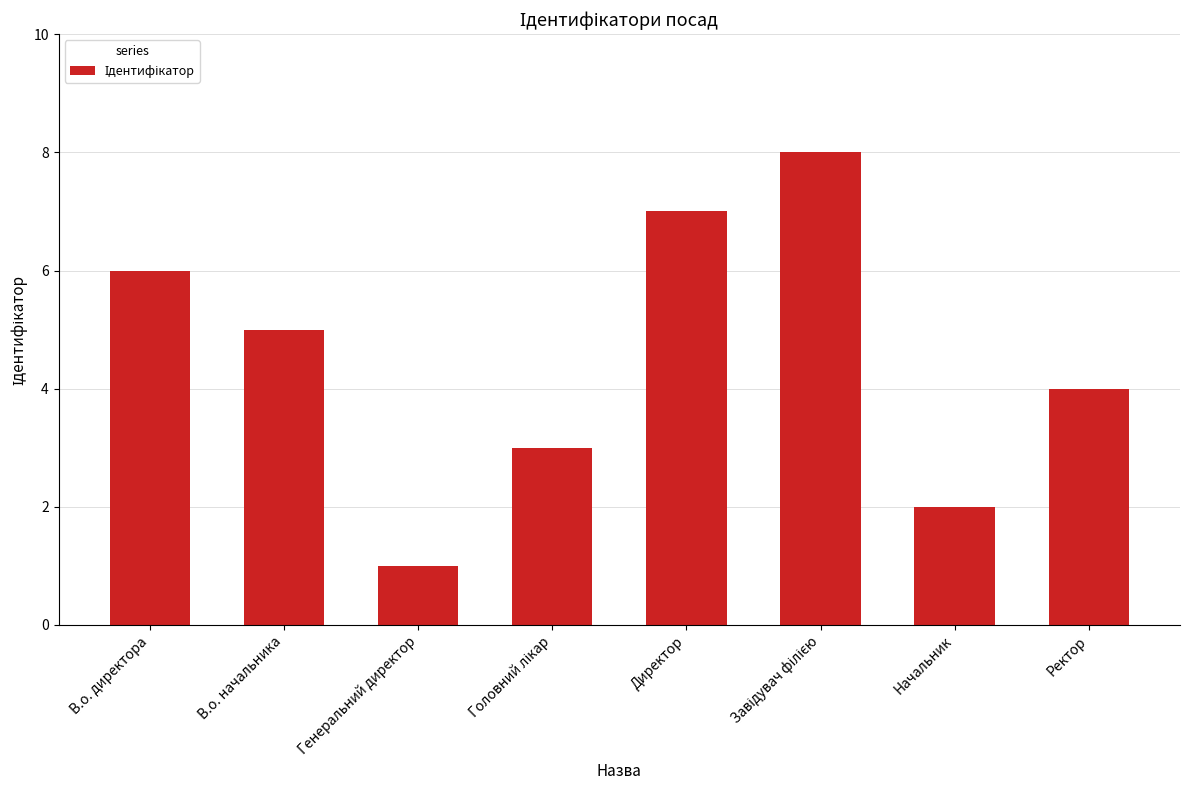

How many bars are there in total?

8